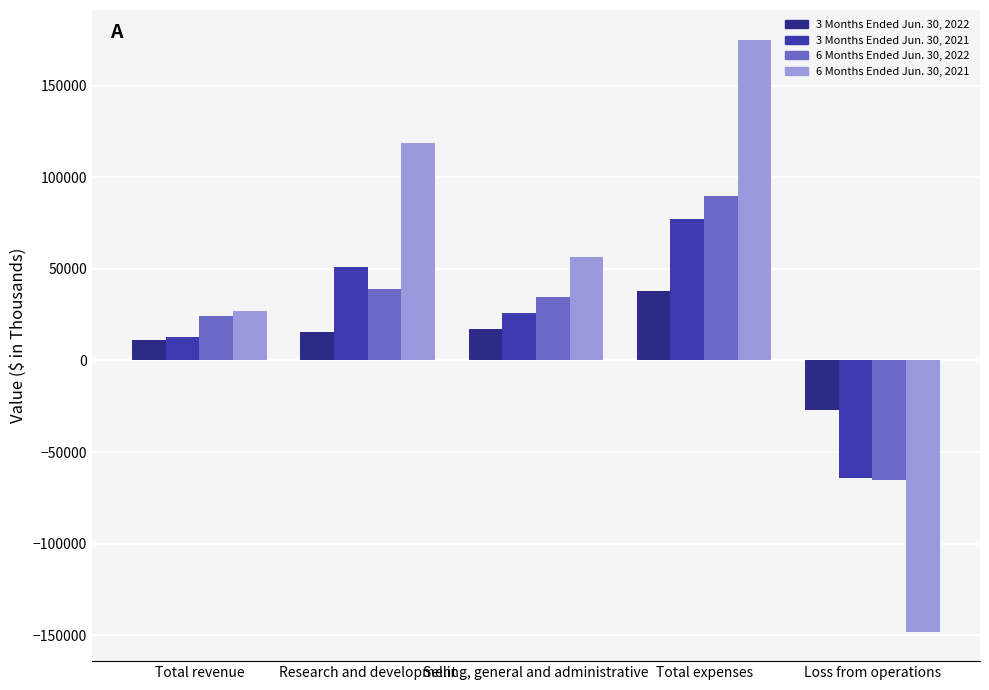

The value of 6 Months Ended Jun. 30, 2021 at Loss from operations is -148002. True or false?

True